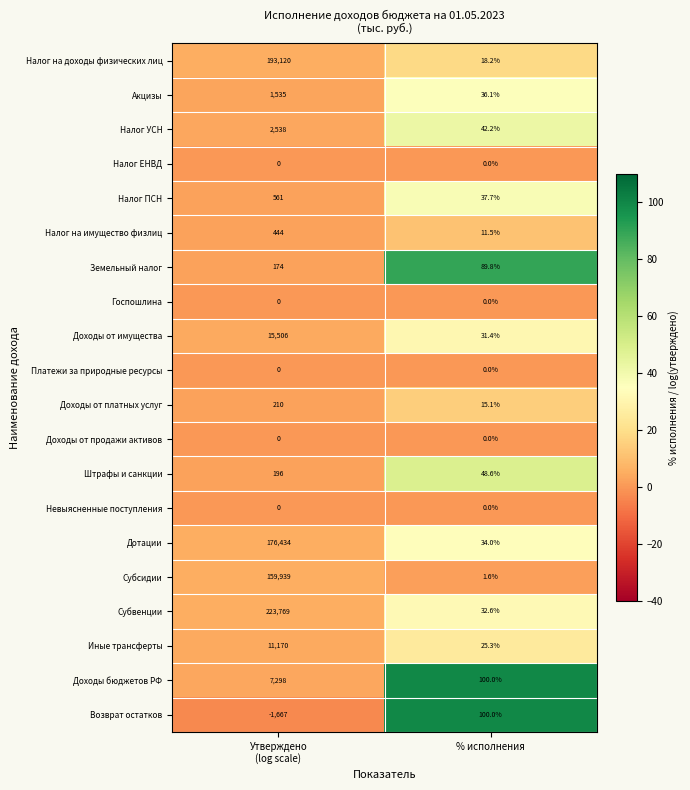

True or false: Доходы от платных услуг has a value of 15.1 at % исполнения.

True